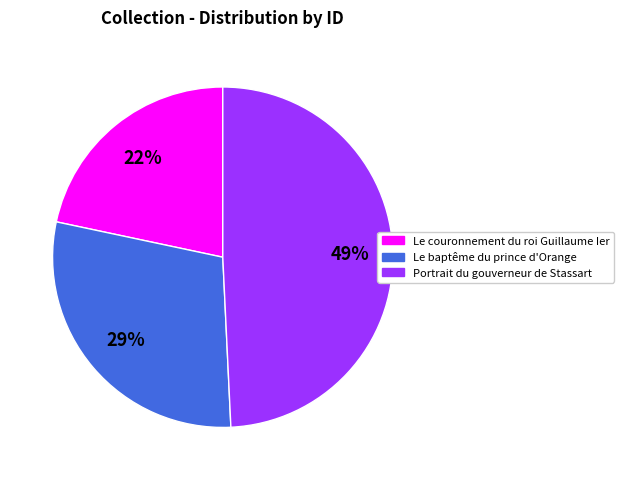

To the nearest percent, what percentage of the pie is Le couronnement du roi Guillaume Ier?

22%